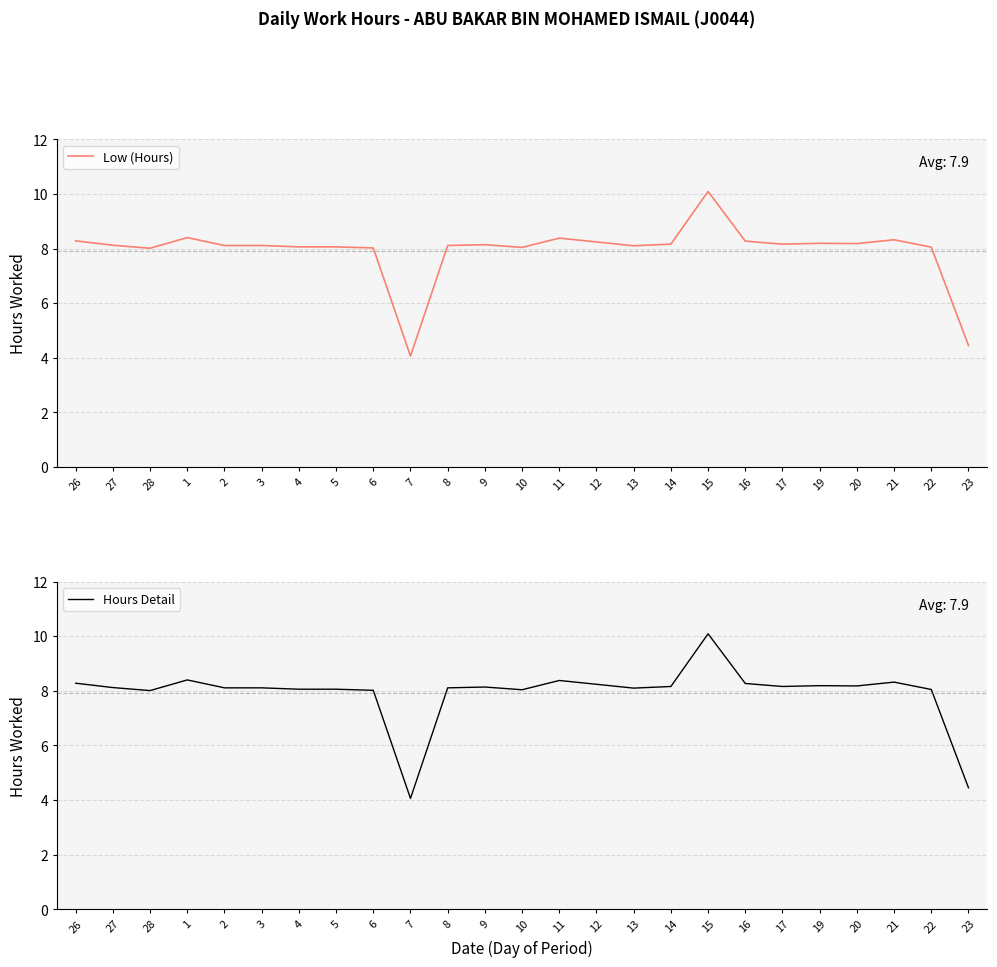

True or false: Low (Hours) and Hours Detail intersect in this chart.

False